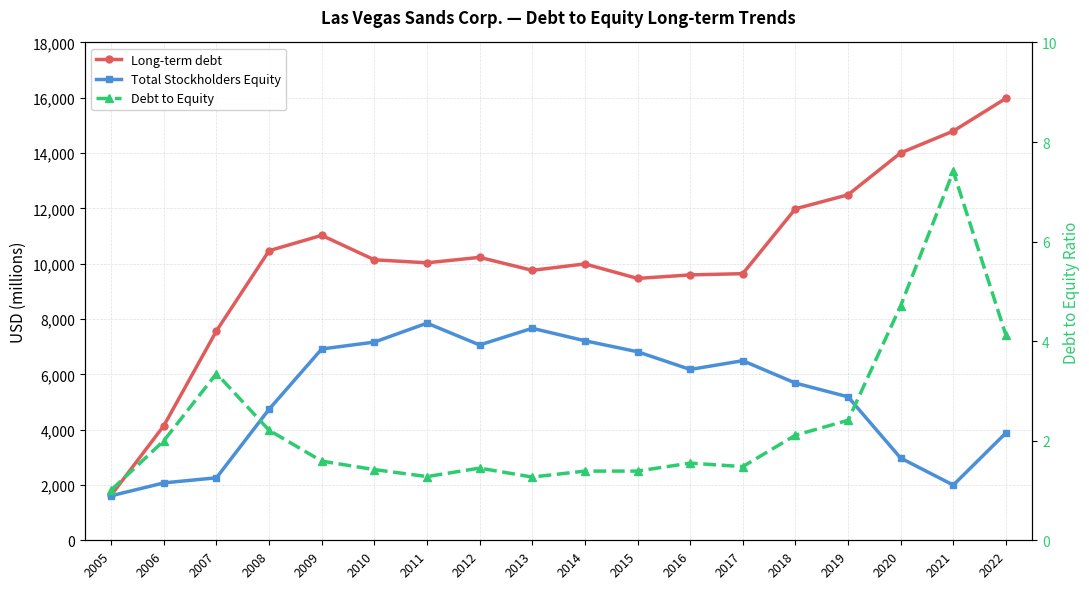

Which series has the widest spread of values?

Long-term debt